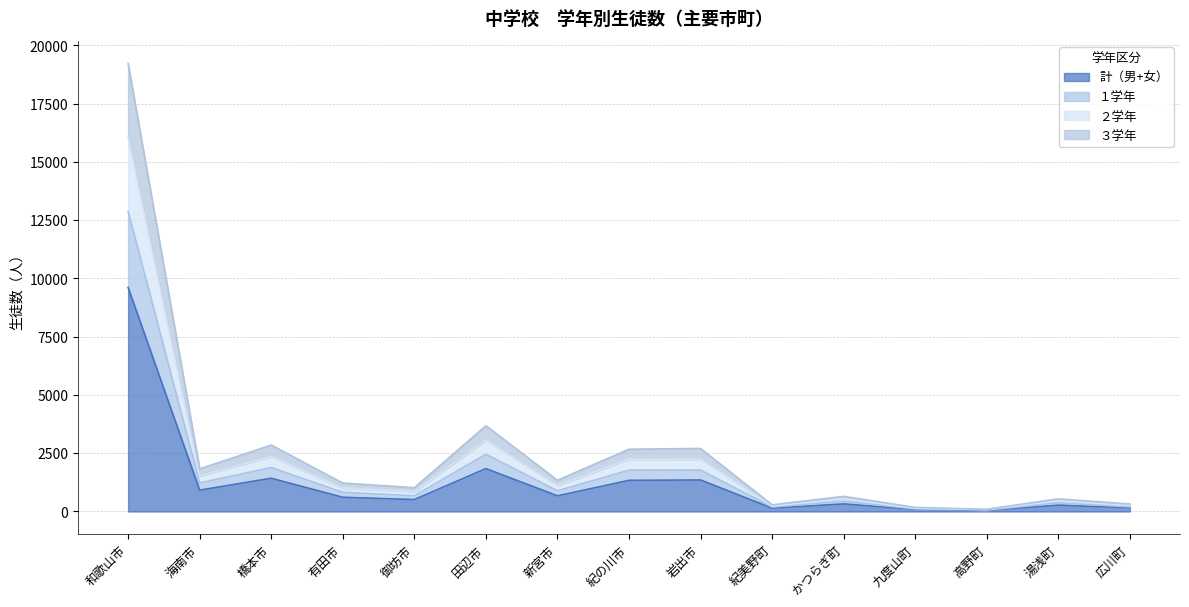

How many interior local valleys does the １学年 series have?

5